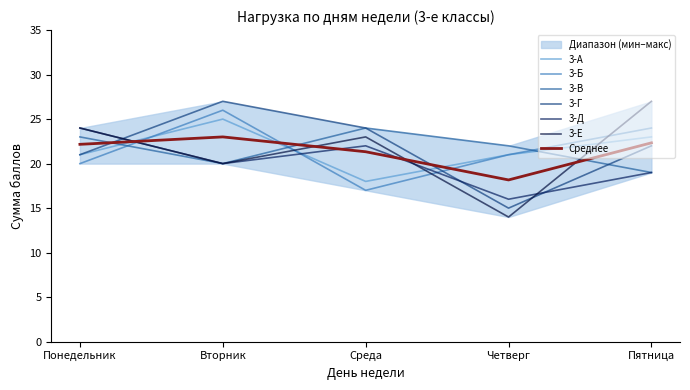

Between Понедельник and Вторник, which series saw the biggest shift?

3-Б